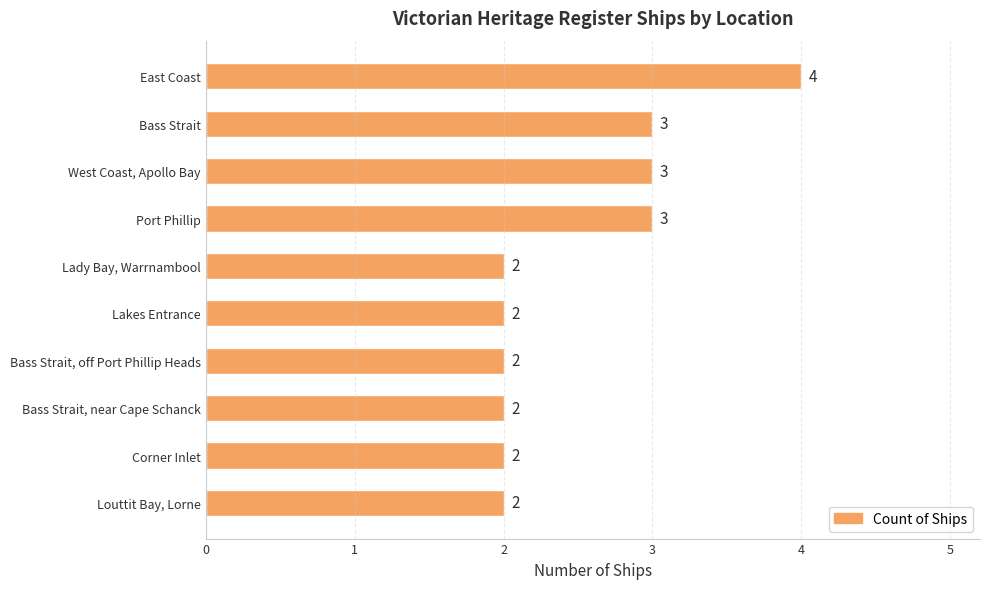

Is it true that the value at Bass Strait, off Port Phillip Heads is 4?

False